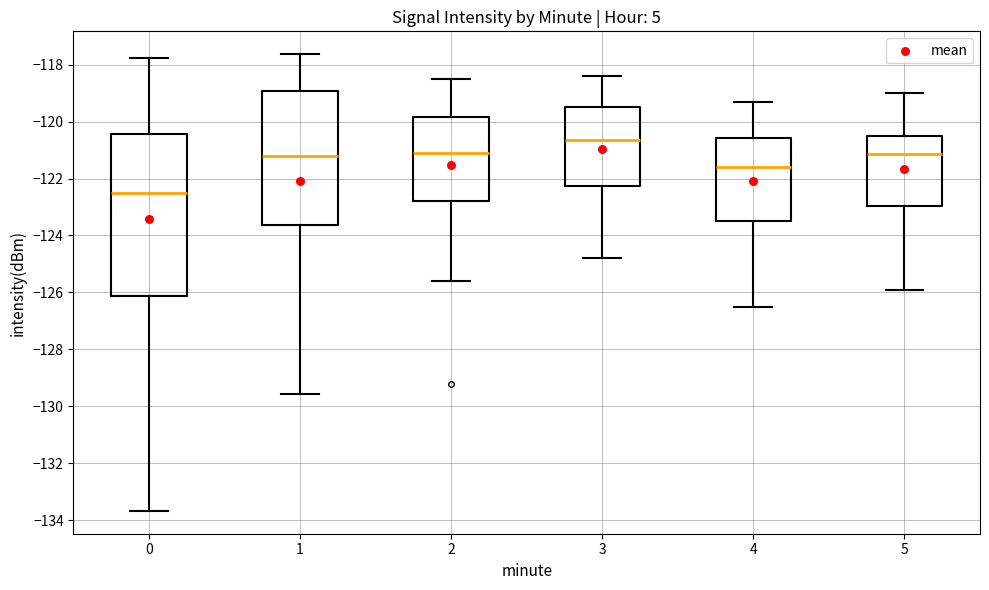

Which box has the lowest median line?

0